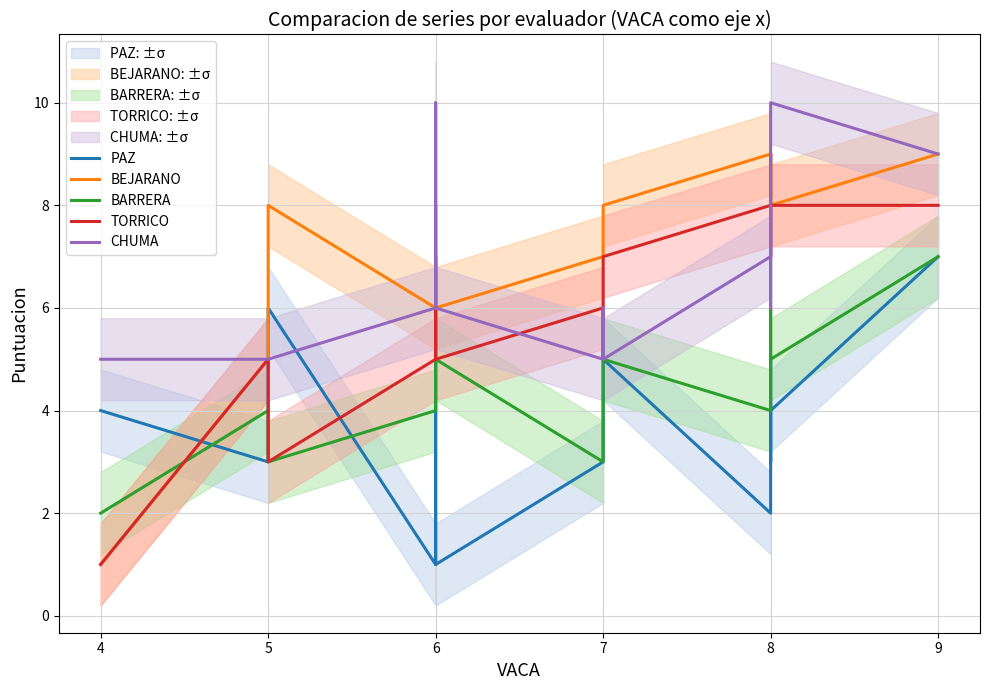

Which category has the lowest value across all series?

6